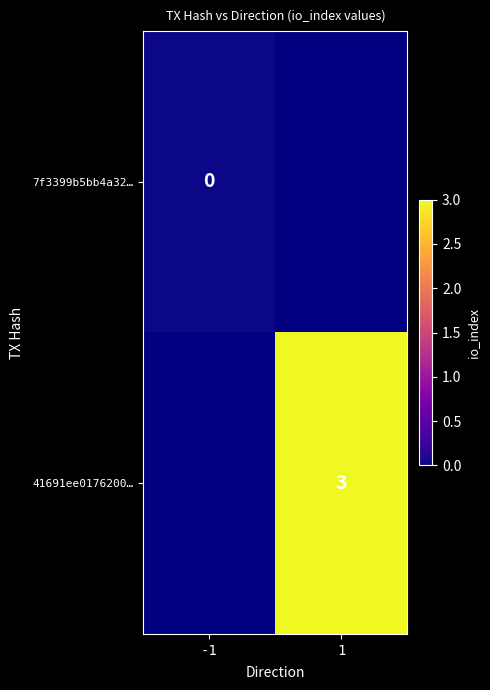

Is it true that 41691ee0176200… equals 2 at 1?

False